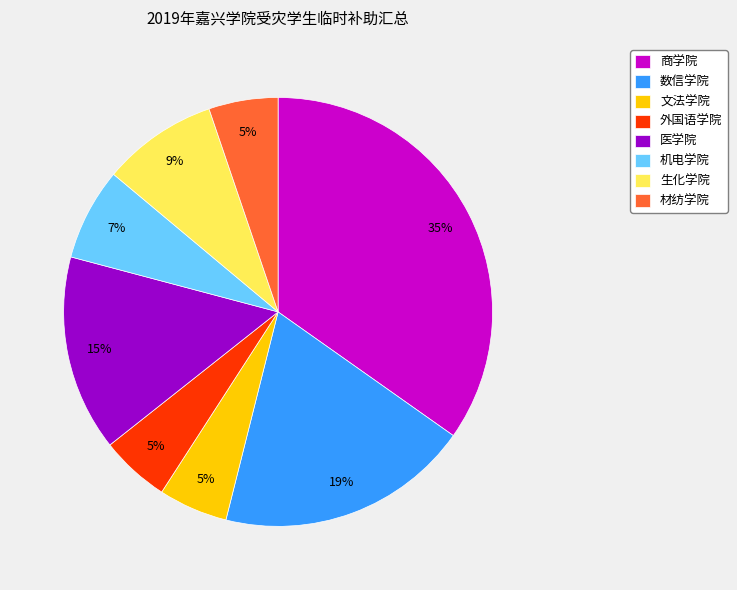

To the nearest percent, what portion does 文法学院 represent?

5%